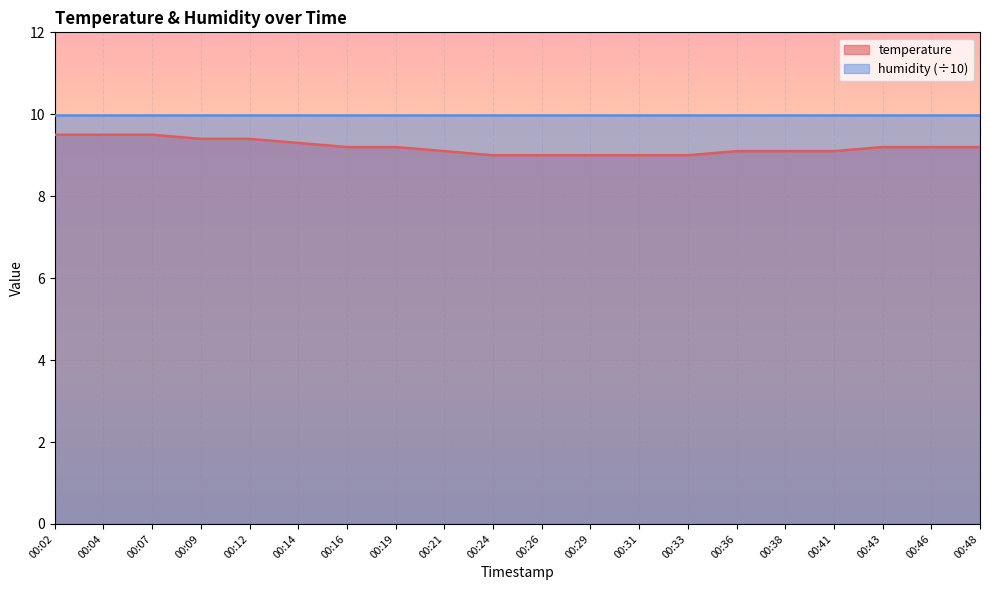

Reading right to left, what are all the values shown in this chart?

9.2	9.2	9.2	9.1	9.1	9.1	9.0	9.0	9.0	9.0	9.0	9.1	9.2	9.2	9.3	9.4	9.4	9.5	9.5	9.5